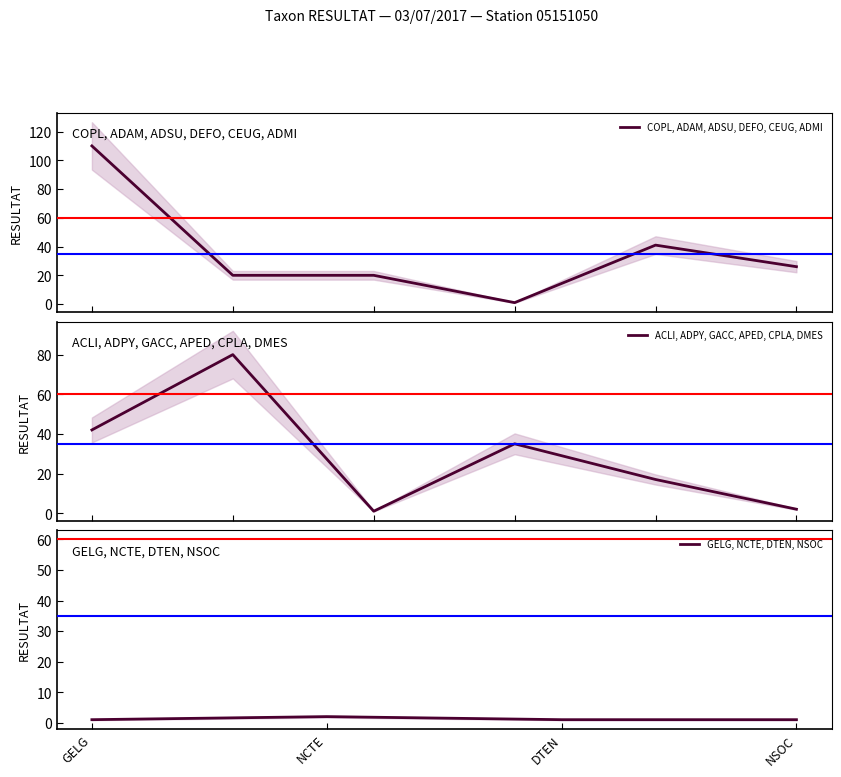

True or false: there are more than 2 points higher than both neighbors.

True